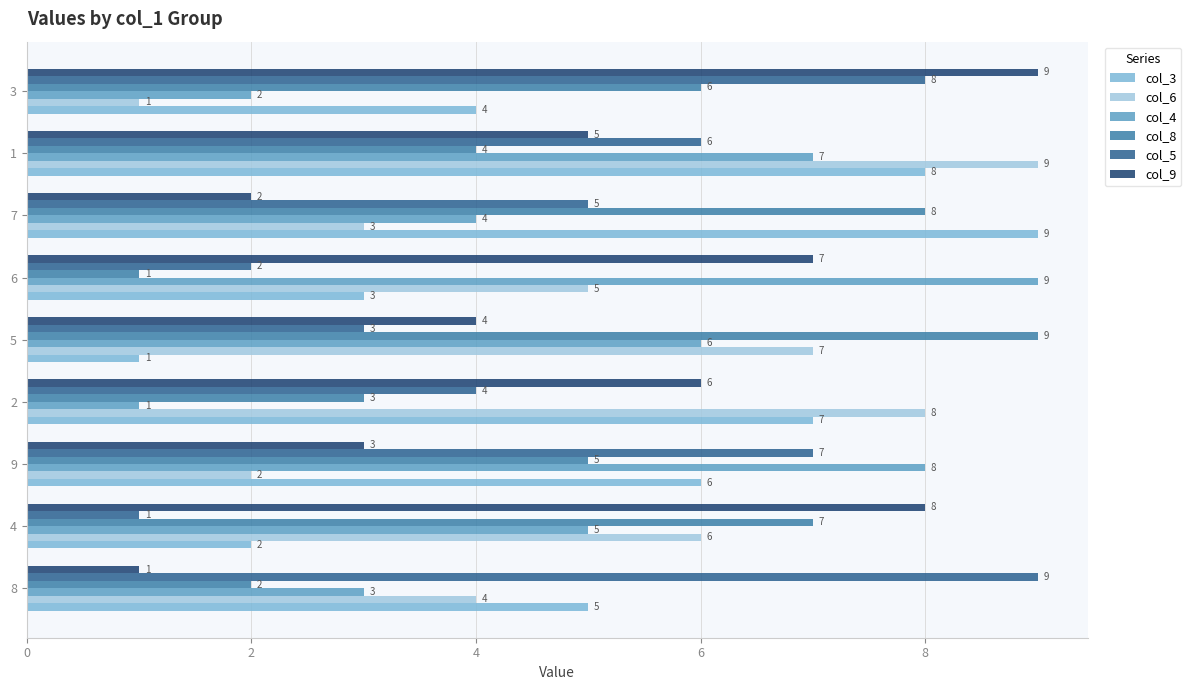

What is the minimum value for col_8?

1